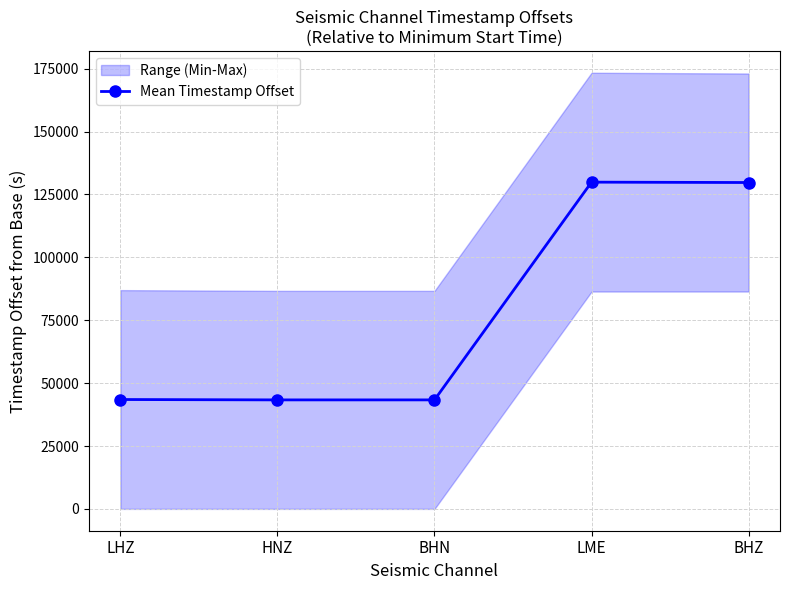

Between BHN and BHZ, which is larger?

BHZ